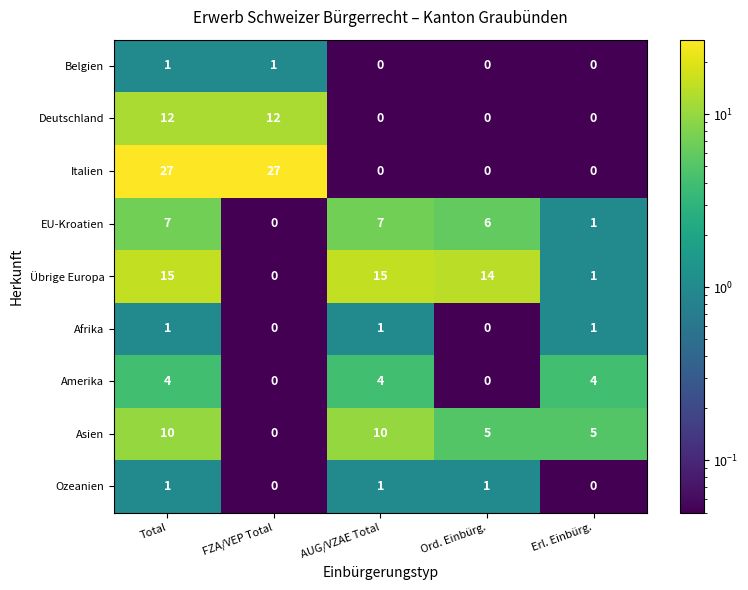

Is it true that Amerika equals 4 at Total?

True